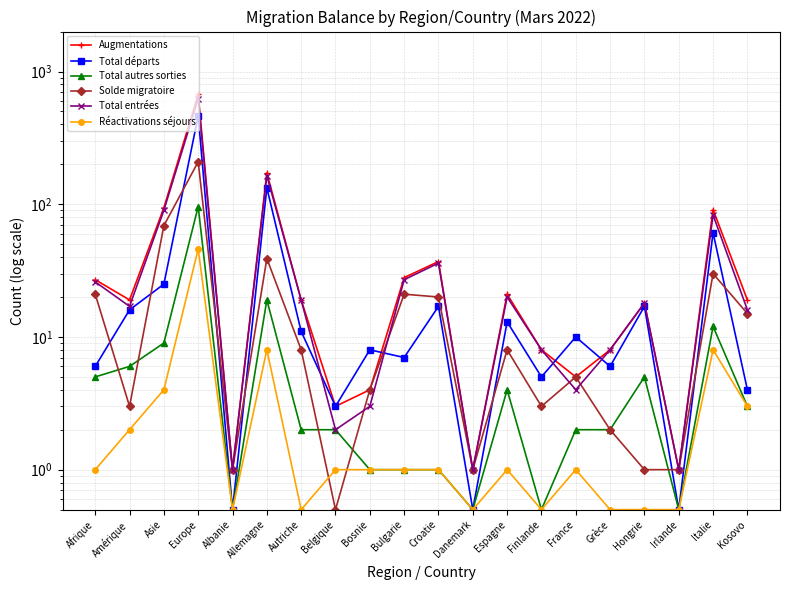

List the labels in order of Augmentations value, smallest first.

Albanie, Danemark, Irlande, Belgique, Bosnie, France, Finlande, Grèce, Hongrie, Amérique, Autriche, Kosovo, Espagne, Afrique, Bulgarie, Croatie, Italie, Asie, Allemagne, Europe